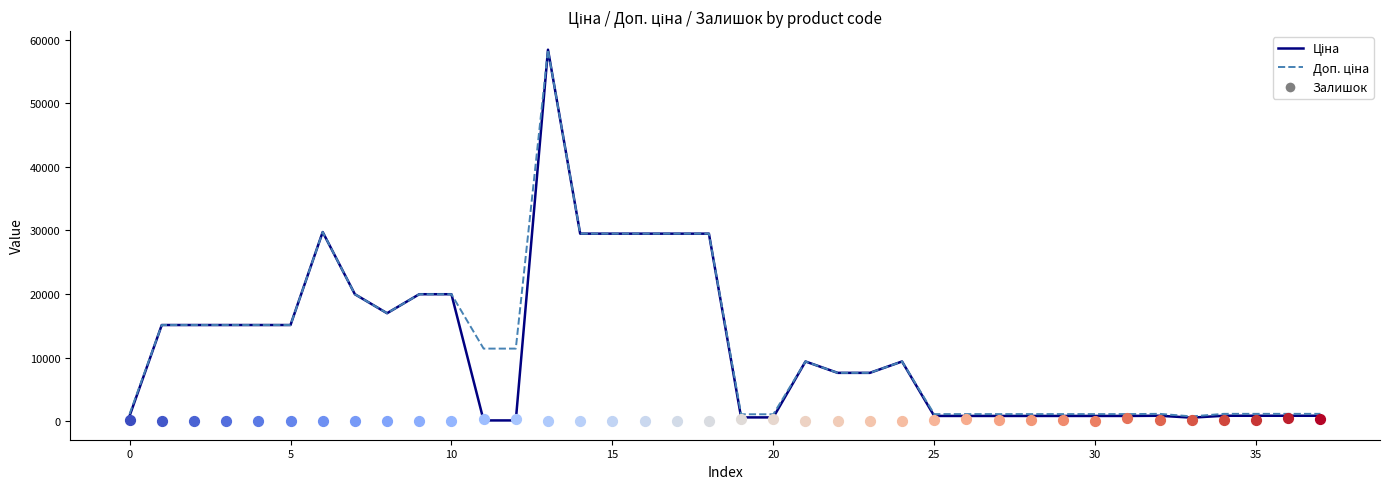

Which series has the largest Y range (max minus min)?

Ціна